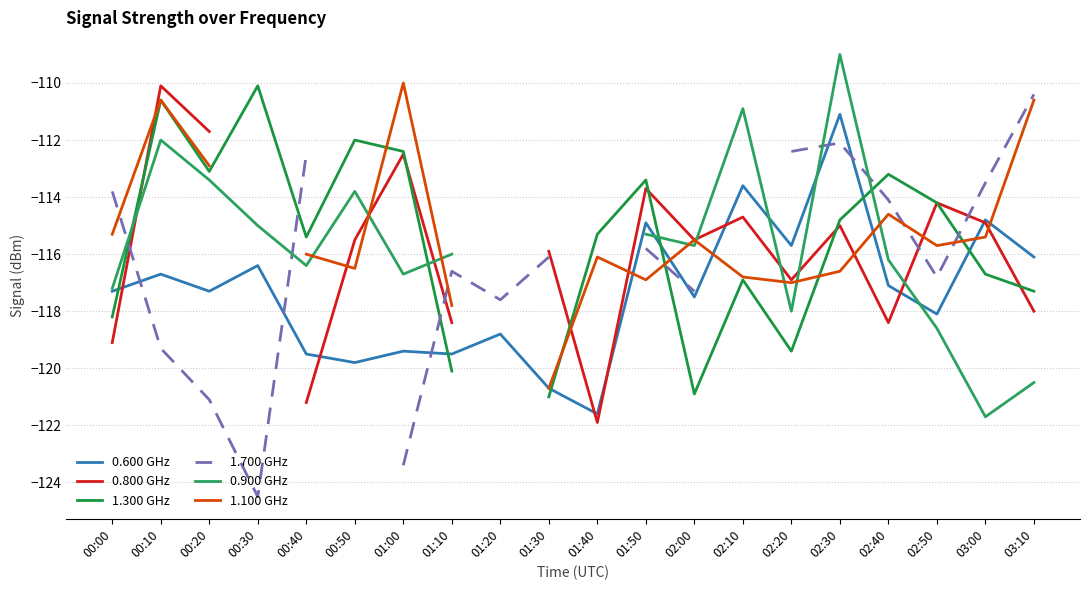

The 0.600 GHz series shows -176.9 at 01:40. True or false?

False